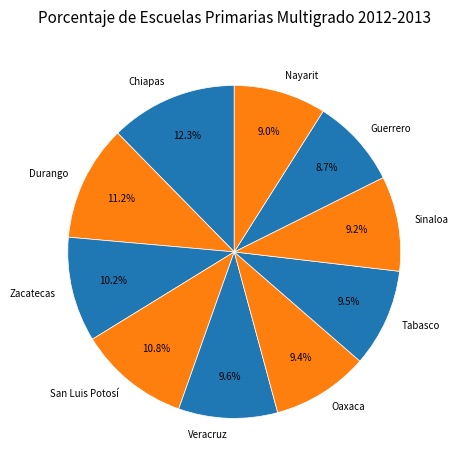

What percentage is the Nayarit slice, to the nearest percent?

9%